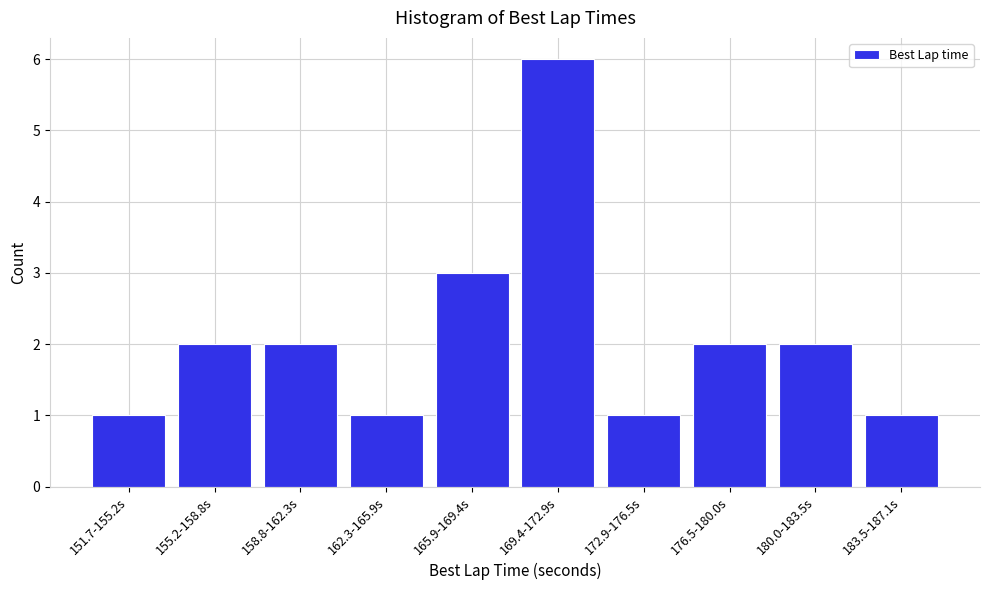

Reading left to right, extract all data points from this chart.

151.7-155.2s=1	155.2-158.8s=2	158.8-162.3s=2	162.3-165.9s=1	165.9-169.4s=3	169.4-172.9s=6	172.9-176.5s=1	176.5-180.0s=2	180.0-183.5s=2	183.5-187.1s=1